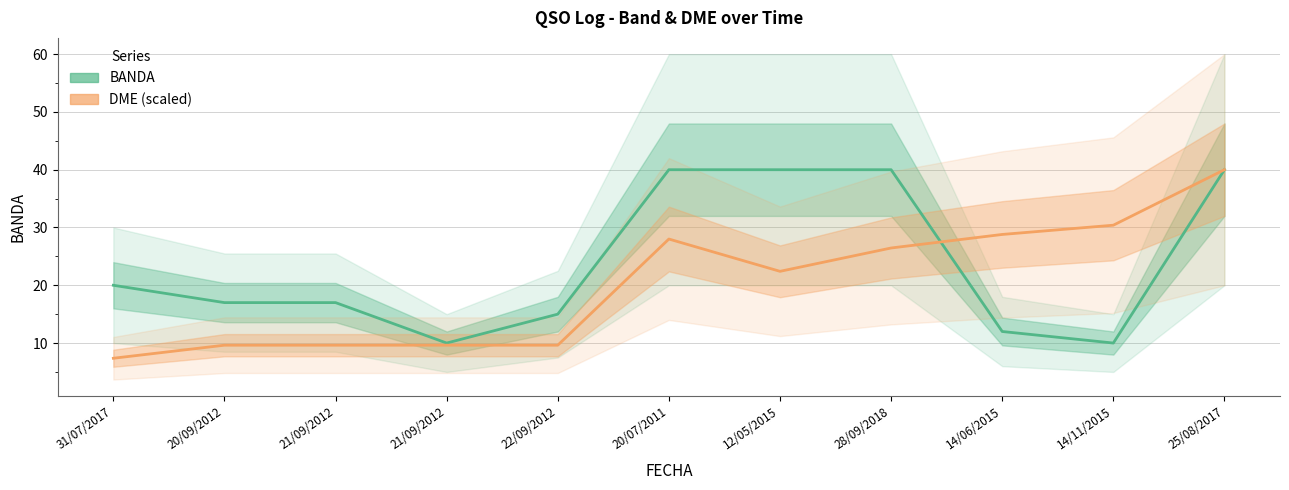

What is the value of the DME (scaled) point at the 2nd from the left?

9.6